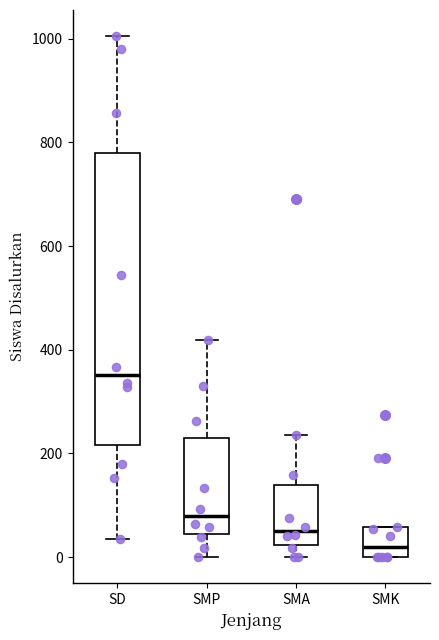

Reading left to right, transcribe this box plot: for each box, give where its median line is, the range the box spans, and where its two whiskers end, as read against the y-axis. The values are not printed on the chart, so give them approximately, as read against the axis.

SD: median 360, box 220 to 780, whiskers 40 to 1000
SMP: median 80, box 40 to 240, whiskers 0 to 420
SMA: median 60, box 20 to 140, whiskers 0 to 240
SMK: median 20, box 0 to 60, whiskers 0 to 60